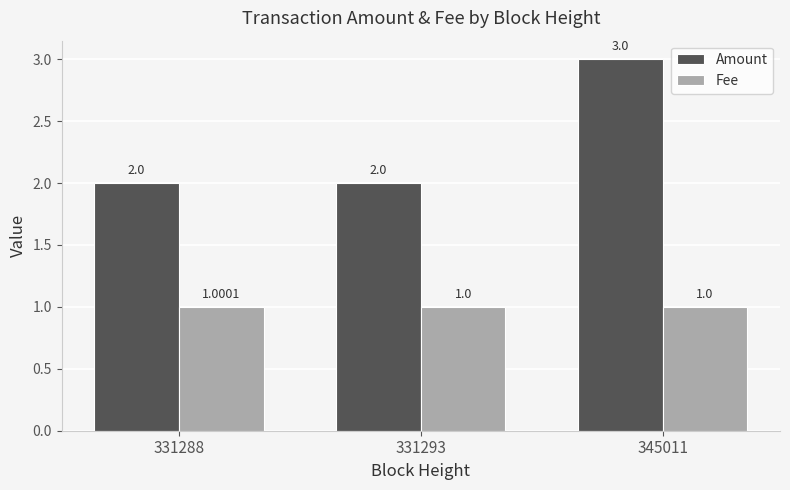

What is the maximum value shown in the chart?

3.0